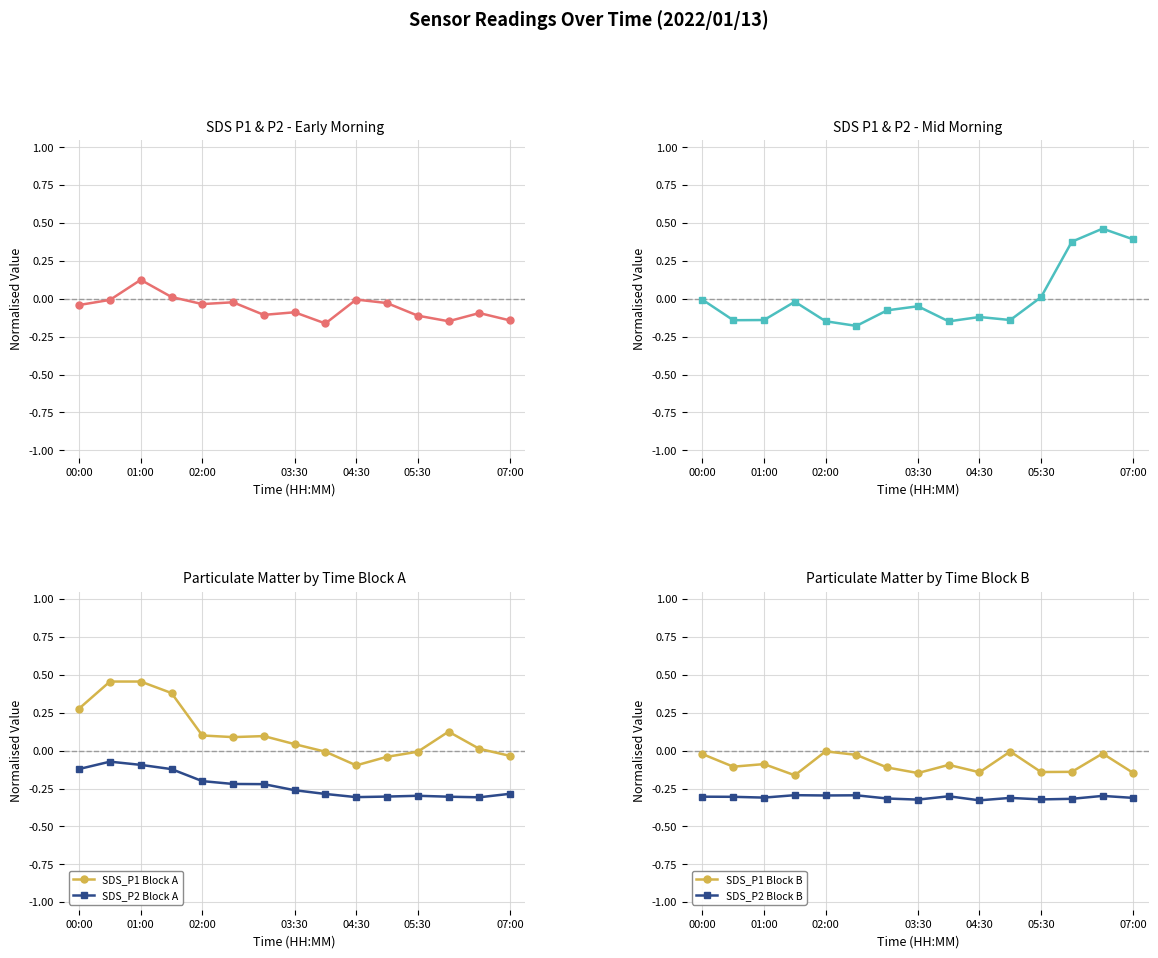

Reading left to right, list all the values displayed in this chart.

SDS_P1: -0.0	-0.0	0.1	0.0	-0.0	-0.0	-0.1	-0.1	-0.2	-0.0	-0.0	-0.1	-0.1	-0.1	-0.1
SDS_P1 (rising): -0.0	-0.1	-0.1	-0.0	-0.1	-0.2	-0.1	-0.0	-0.1	-0.1	-0.1	0.0	0.4	0.5	0.4
SDS_P1 Block A: 0.3	0.5	0.5	0.4	0.1	0.1	0.1	0.0	-0.0	-0.1	-0.0	-0.0	0.1	0.0	-0.0
SDS_P2 Block A: -0.1	-0.1	-0.1	-0.1	-0.2	-0.2	-0.2	-0.3	-0.3	-0.3	-0.3	-0.3	-0.3	-0.3	-0.3
SDS_P1 Block B: -0.0	-0.1	-0.1	-0.2	-0.0	-0.0	-0.1	-0.1	-0.1	-0.1	-0.0	-0.1	-0.1	-0.0	-0.1
SDS_P2 Block B: -0.3	-0.3	-0.3	-0.3	-0.3	-0.3	-0.3	-0.3	-0.3	-0.3	-0.3	-0.3	-0.3	-0.3	-0.3